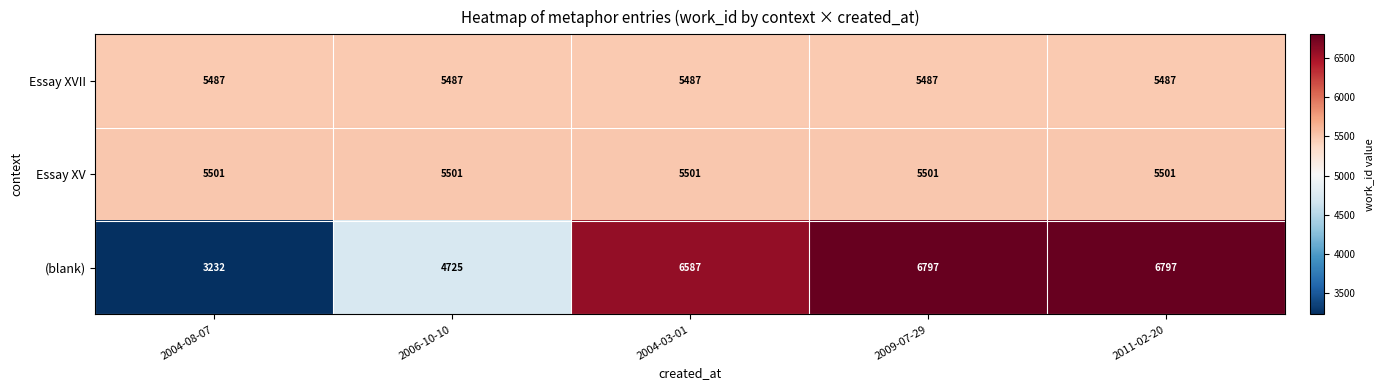

Which category has the lowest value in the (blank) series?

2004-08-07